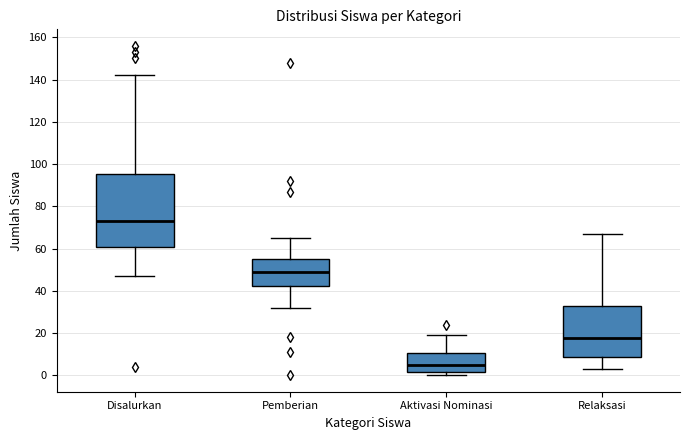

Which box is the tallest, from its lower edge to its upper edge?

Disalurkan